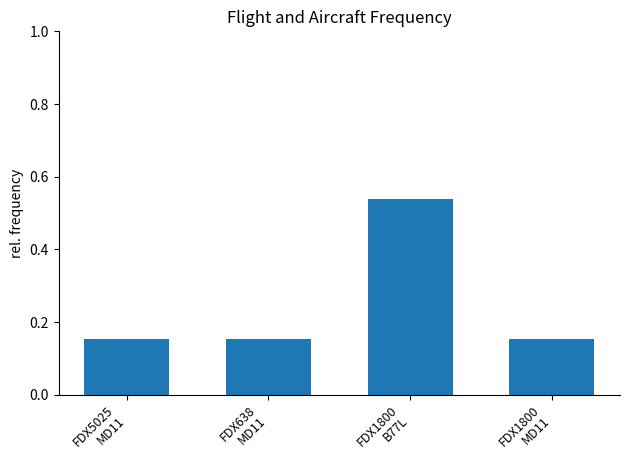

What is the sum of all values?

1.0